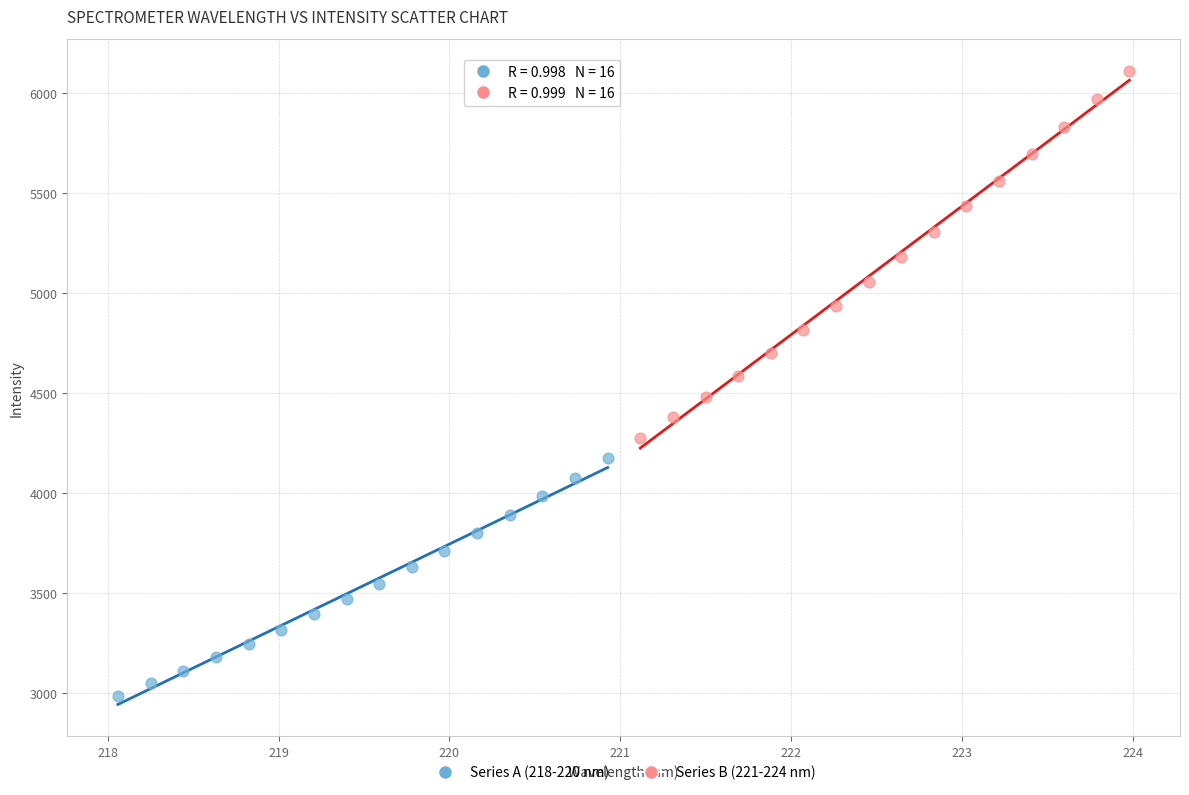

What are all the series names shown in the legend?

Series A (218-220 nm), Series B (221-224 nm)